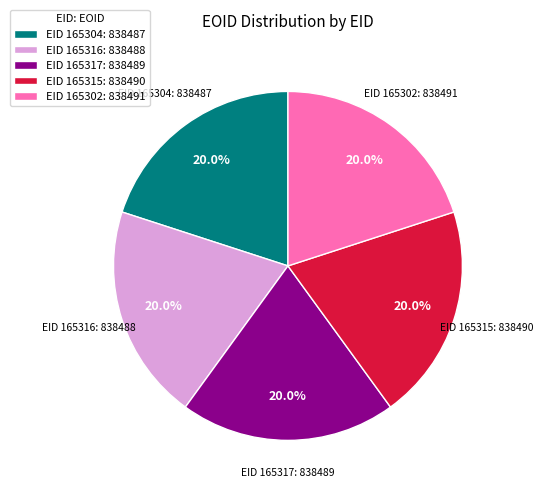

How many segments does this pie chart have?

5